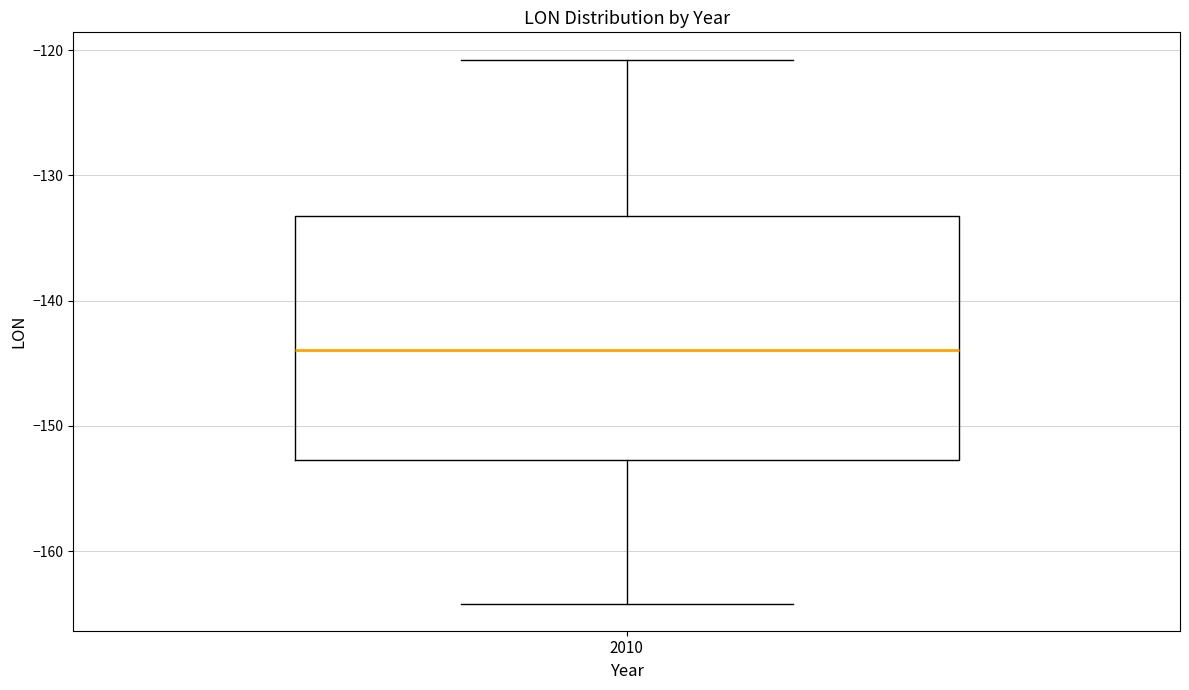

Where does the median line of the box at x = 2010 sit on the y-axis? The values are not printed on the chart, so give them approximately, as read against the axis.

-144